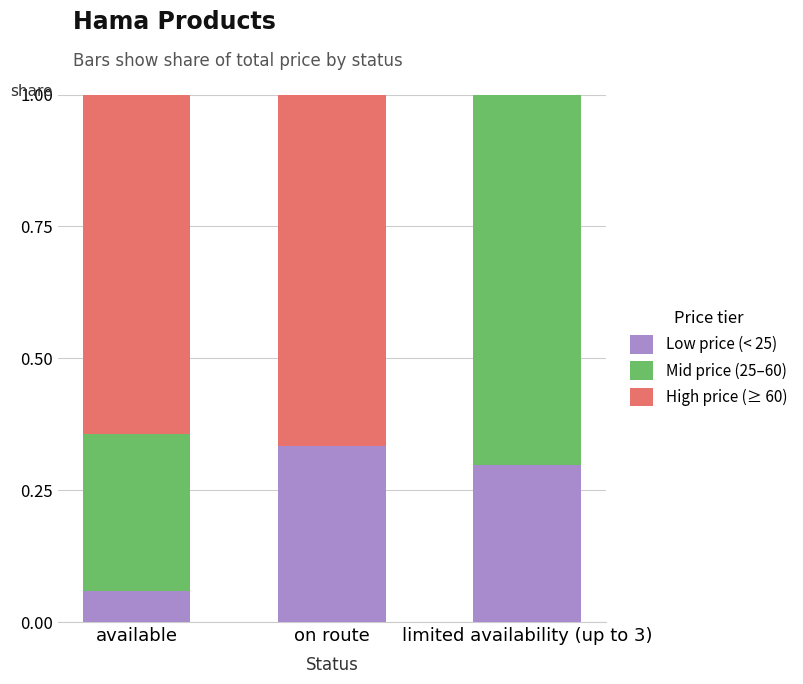

The Low price (< 25) series shows 0.6 at on route. True or false?

False